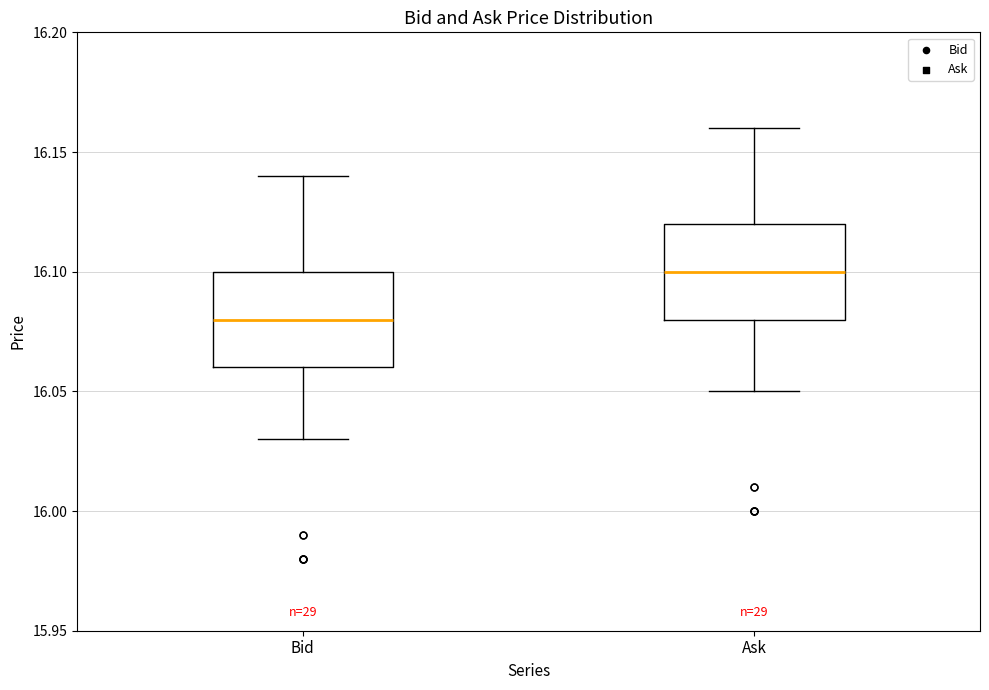

Which box's median line is the lowest?

Bid